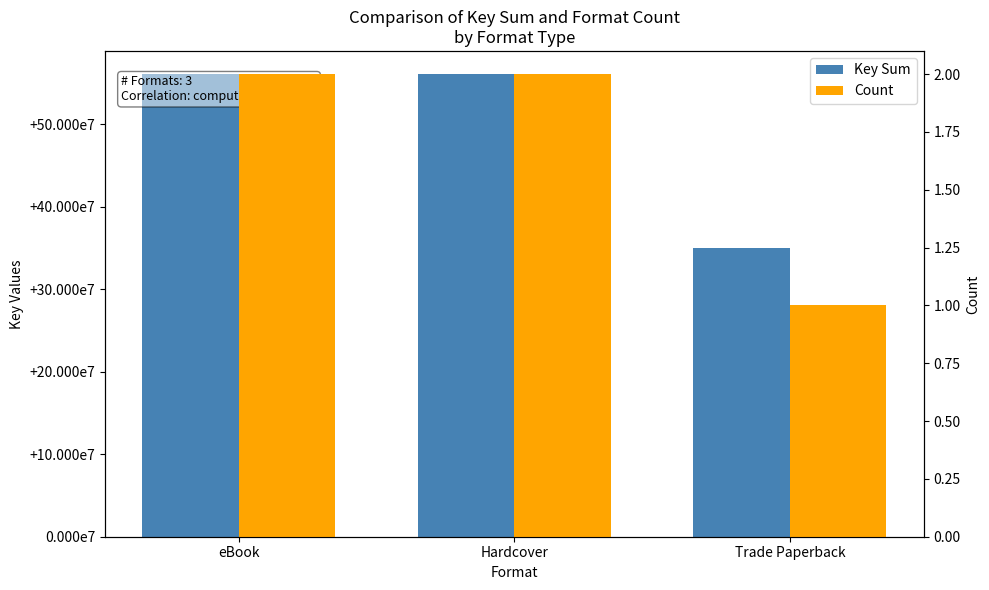

Count the number of data series in this chart.

2